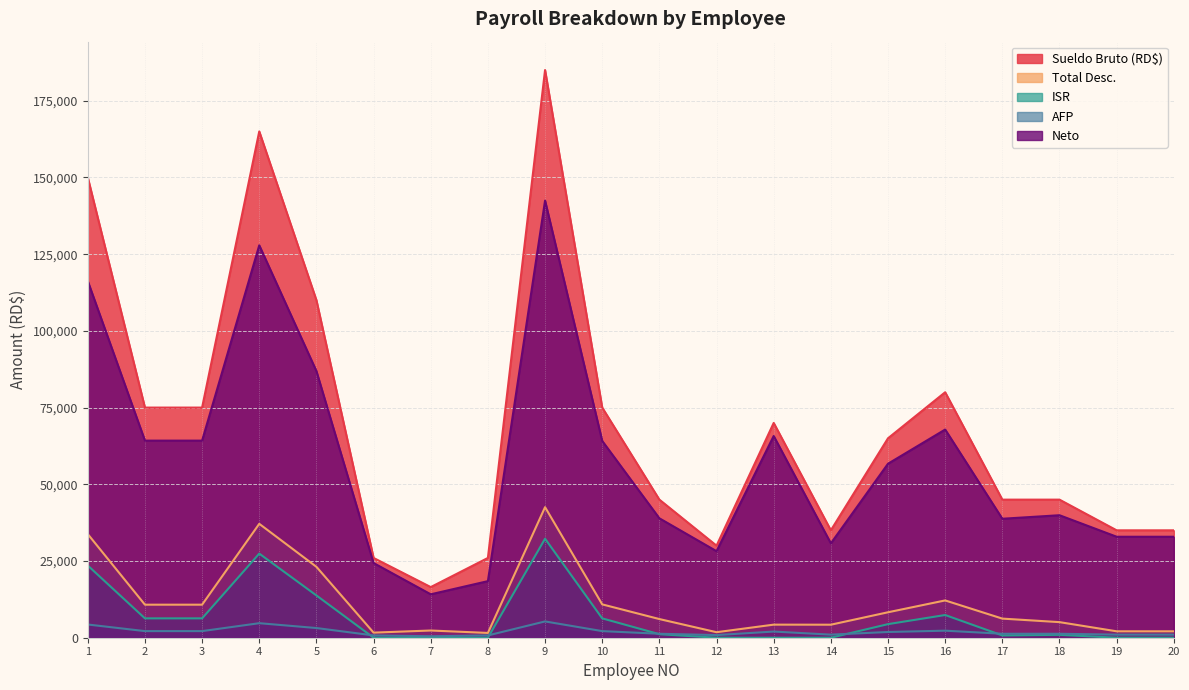

What are all the series names shown in the legend?

Sueldo Bruto (RD$), Total Desc., ISR, AFP, Neto